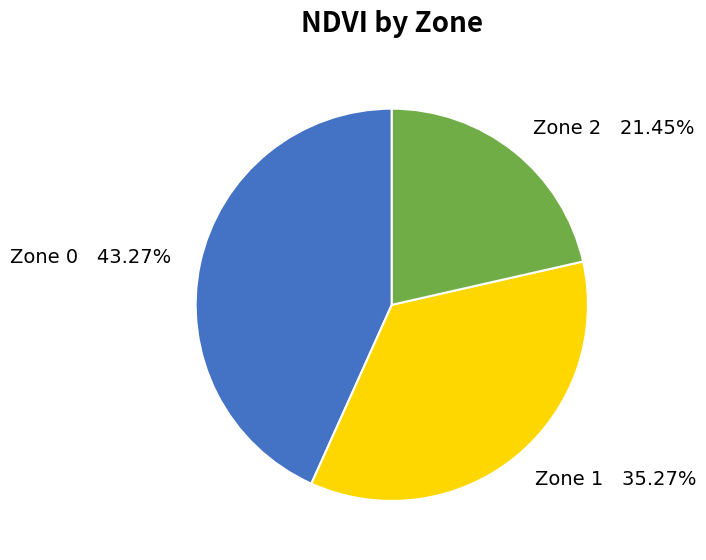

True or false: Zone 1 accounts for 35% of the total.

True